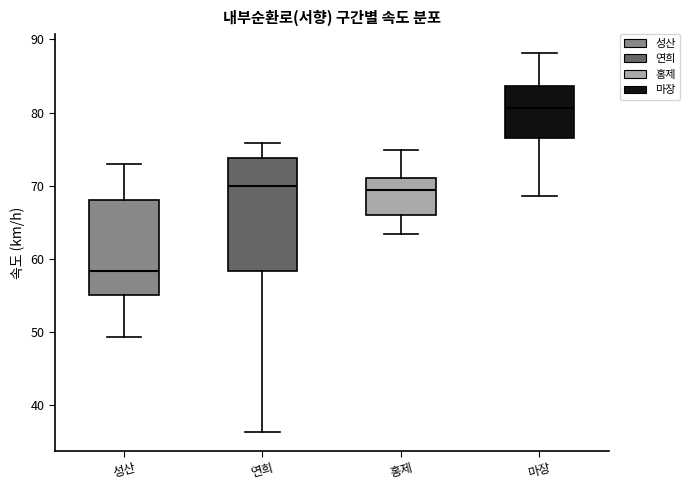

Which box is the tallest, from its lower edge to its upper edge?

연희